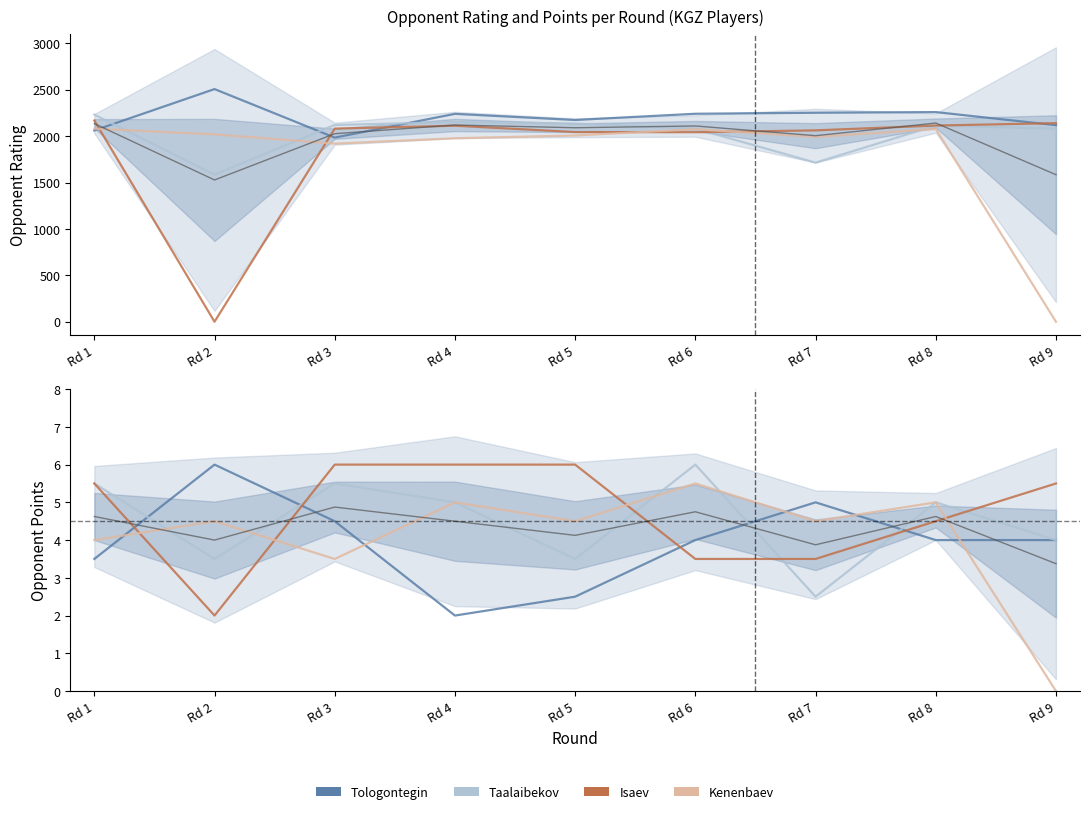

Which series ends up on top after the final intersection of FM Tologontegin Semetey and Taalaibekov Tagir?

Taalaibekov Tagir